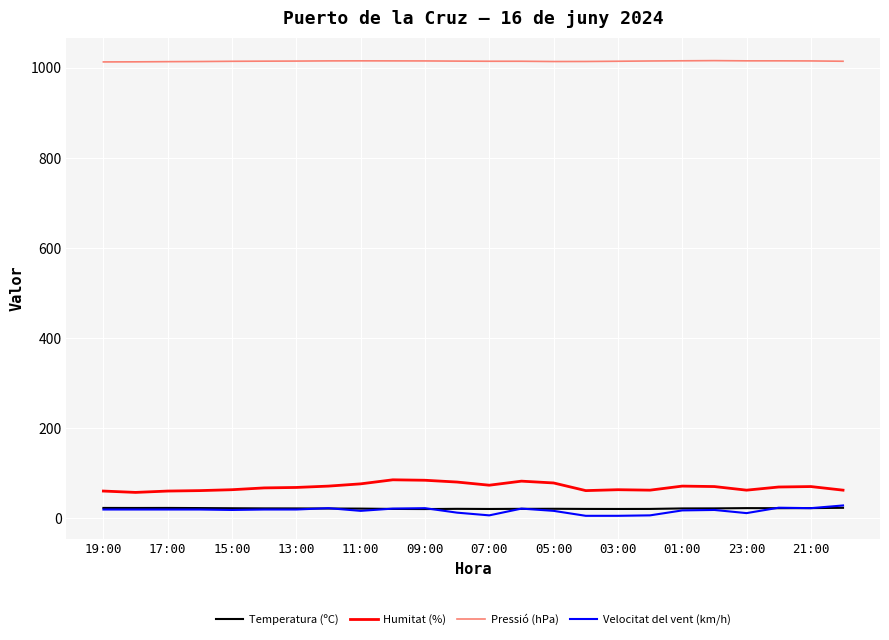

True or false: Pressió (hPa) and Temperatura (ºC) cross at least once.

False